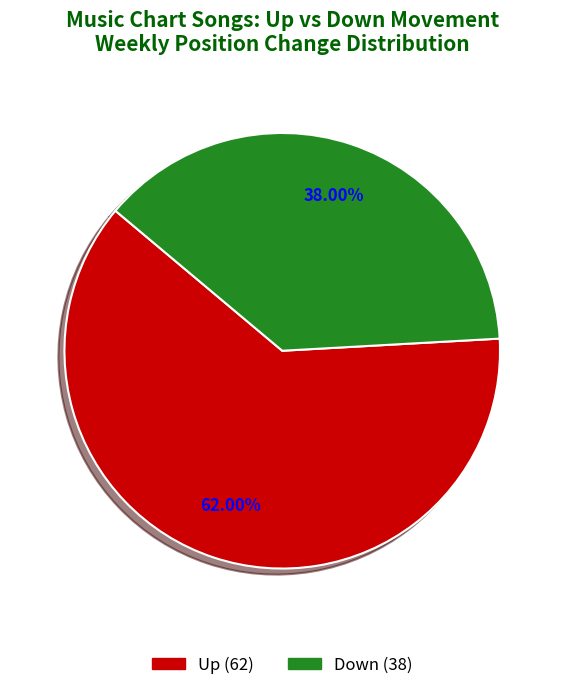

How many slices are in this pie chart?

2